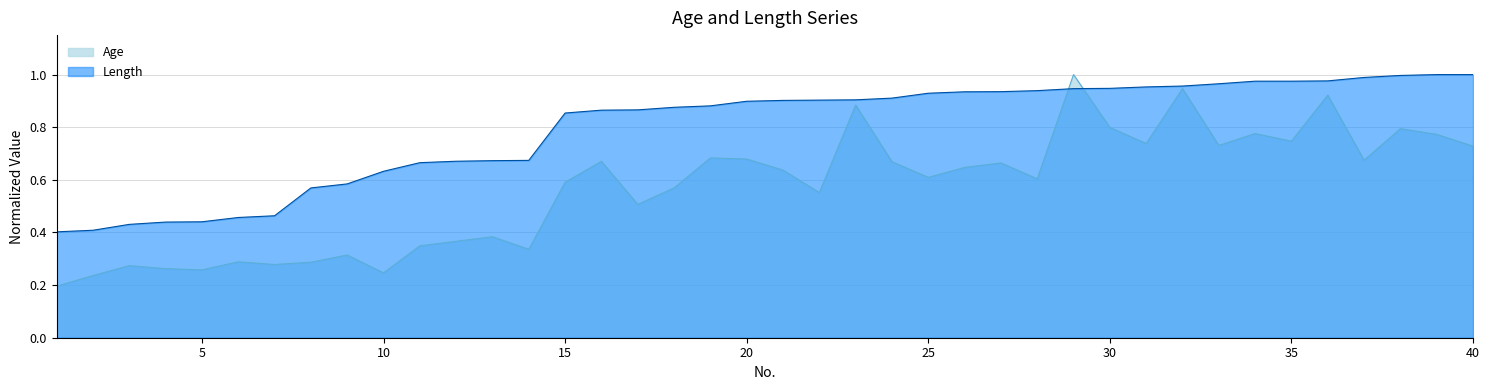

The value of Age at 19 is 0.3. True or false?

False